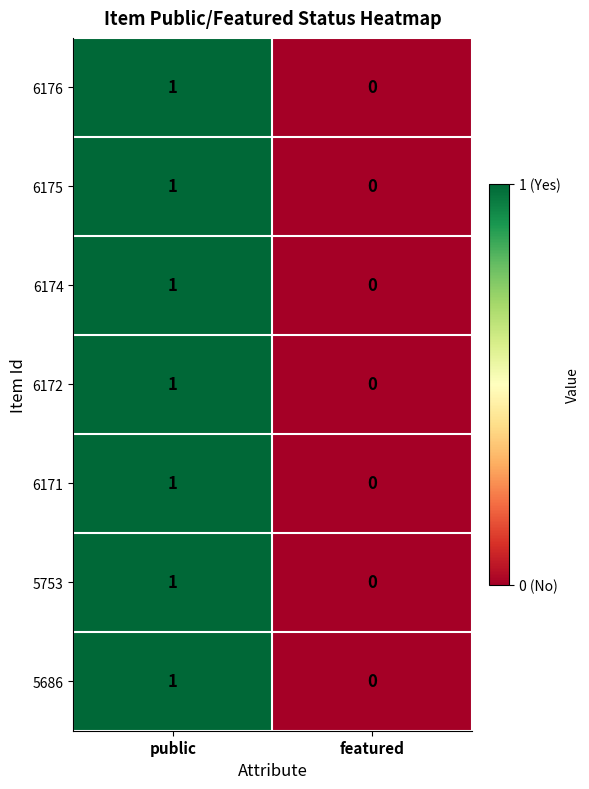

Rank the categories by 5686 value from lowest to highest.

featured, public